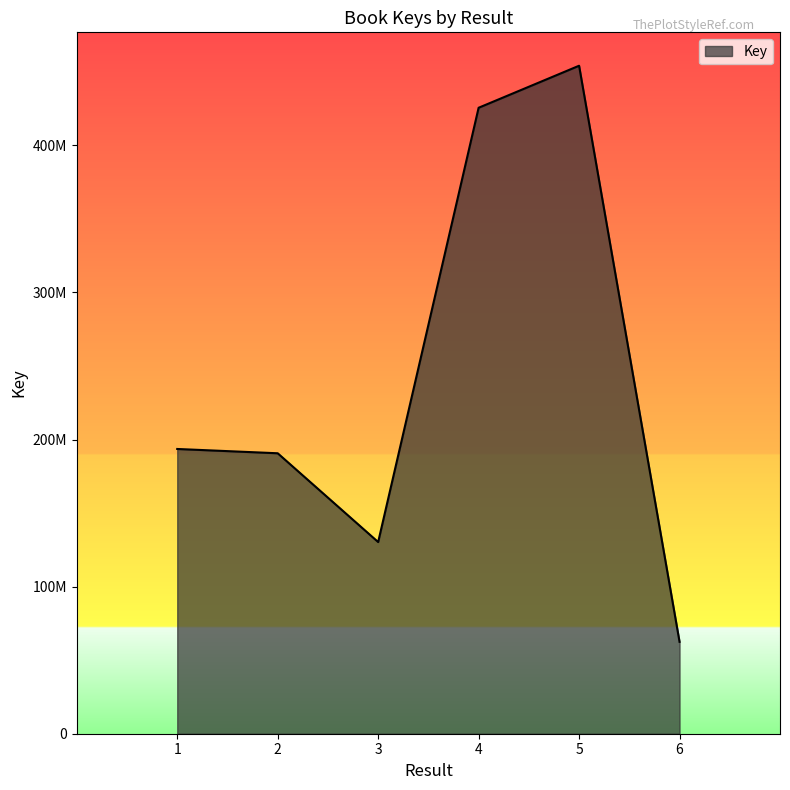

What is the average value?

242811439